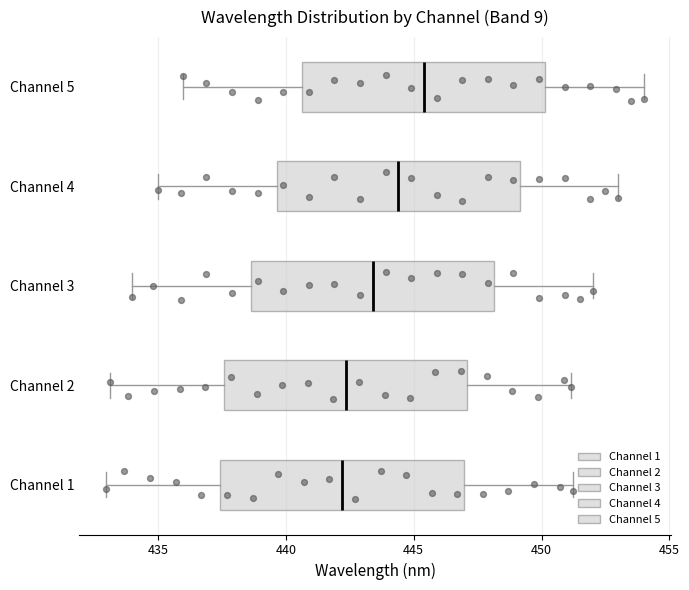

Where does the median line of the box for Channel 1 sit on the x-axis? The values are not printed on the chart, so give them approximately, as read against the axis.

442.0